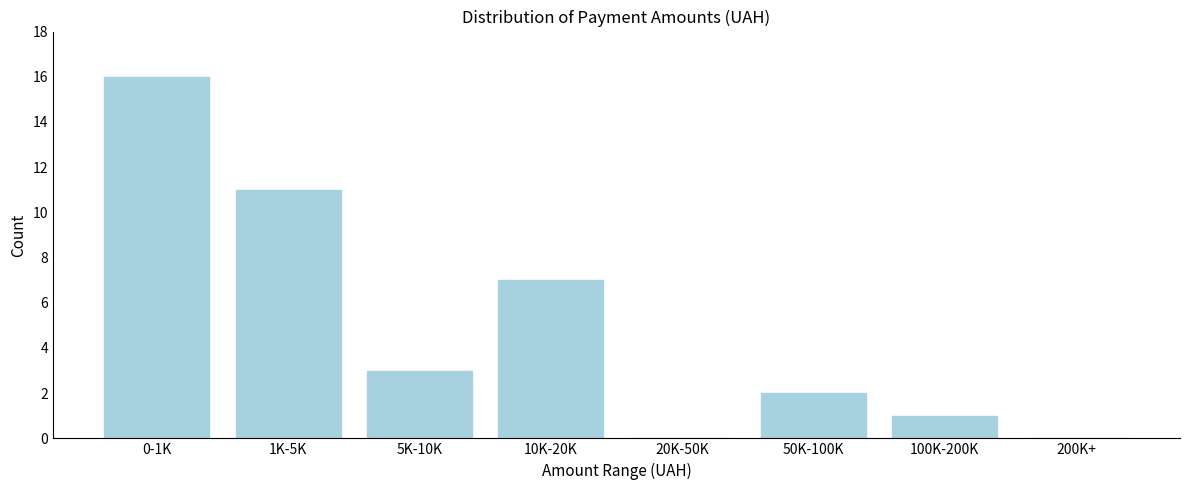

Reading right to left, what are all the values shown in this chart?

200K+=0	100K-200K=1	50K-100K=2	20K-50K=0	10K-20K=7	5K-10K=3	1K-5K=11	0-1K=16